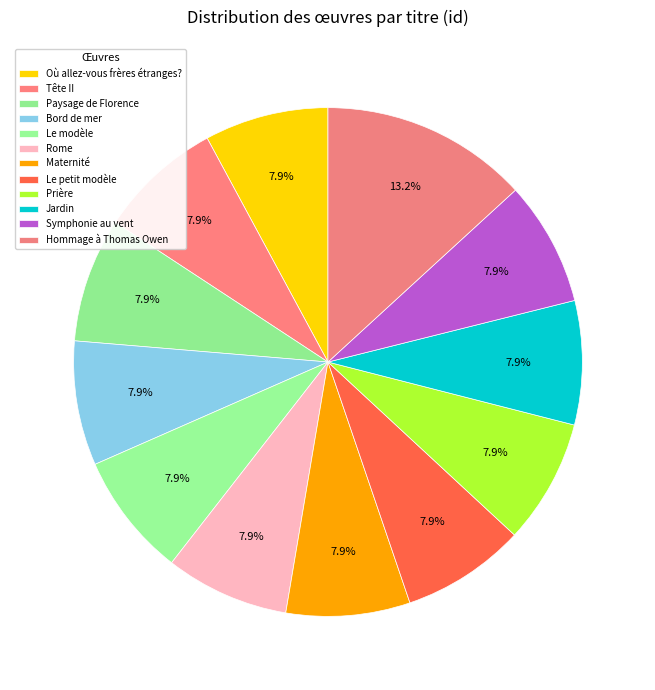

How many slices are in this pie chart?

12